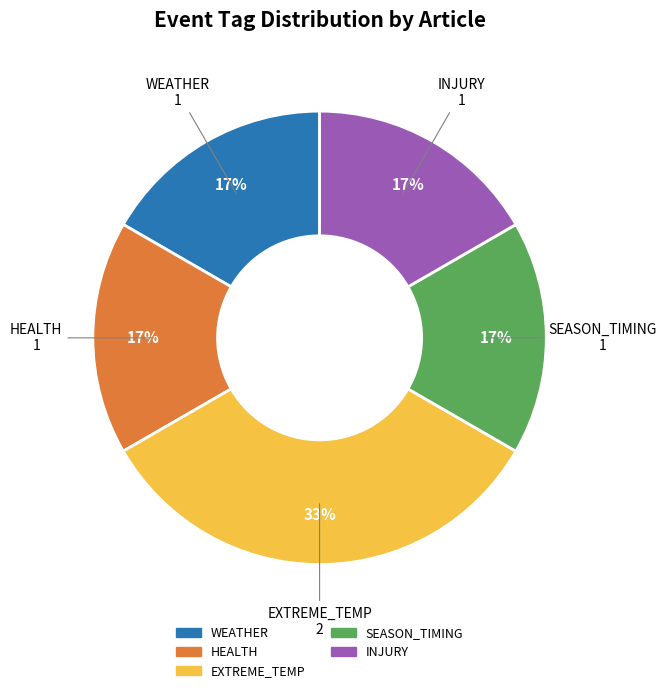

Does any single category account for the majority?

No